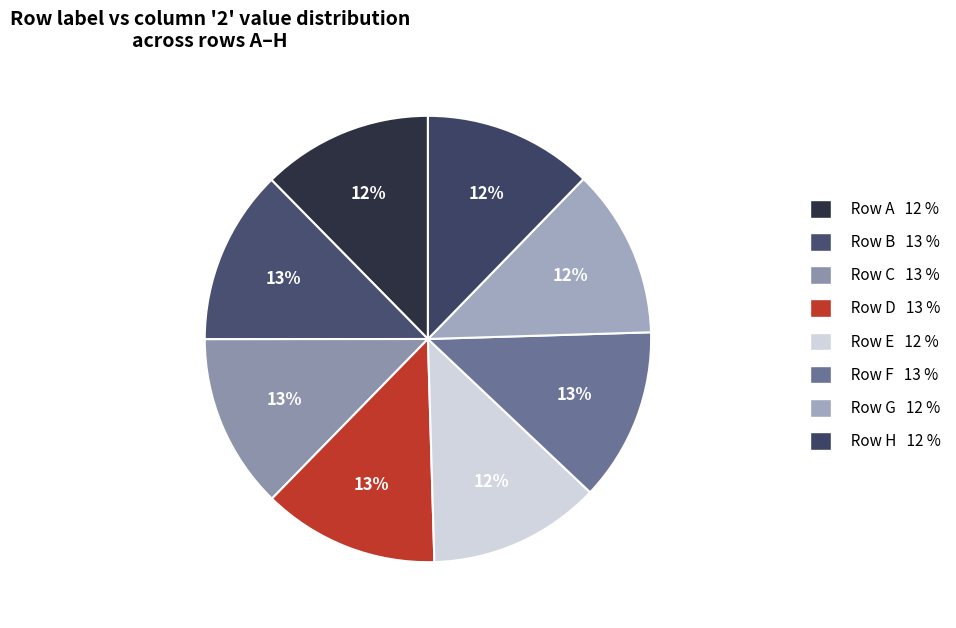

How many slices are in this pie chart?

8